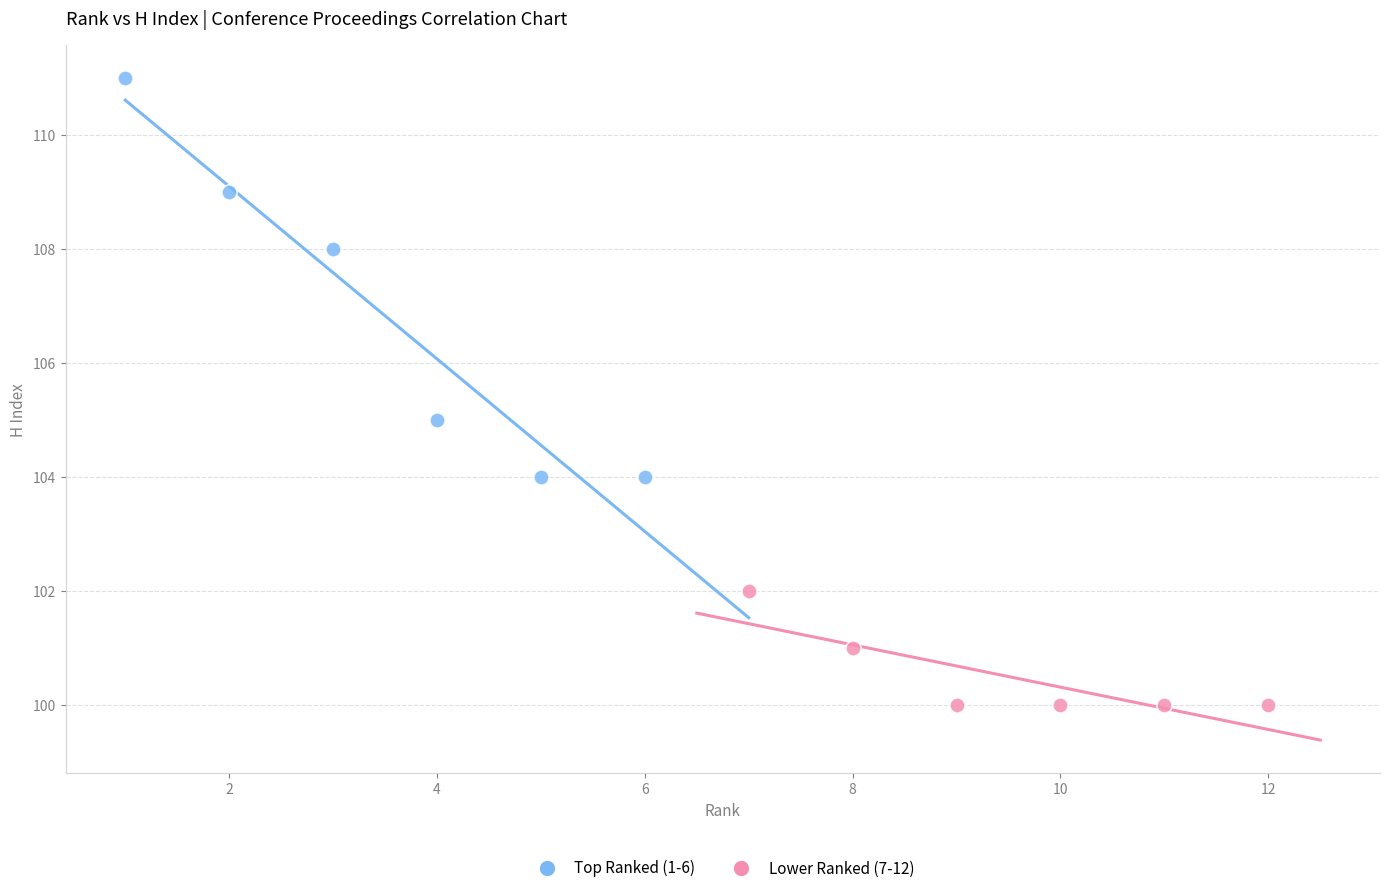

Which series has the widest spread of Y values?

Top Ranked (1-6)